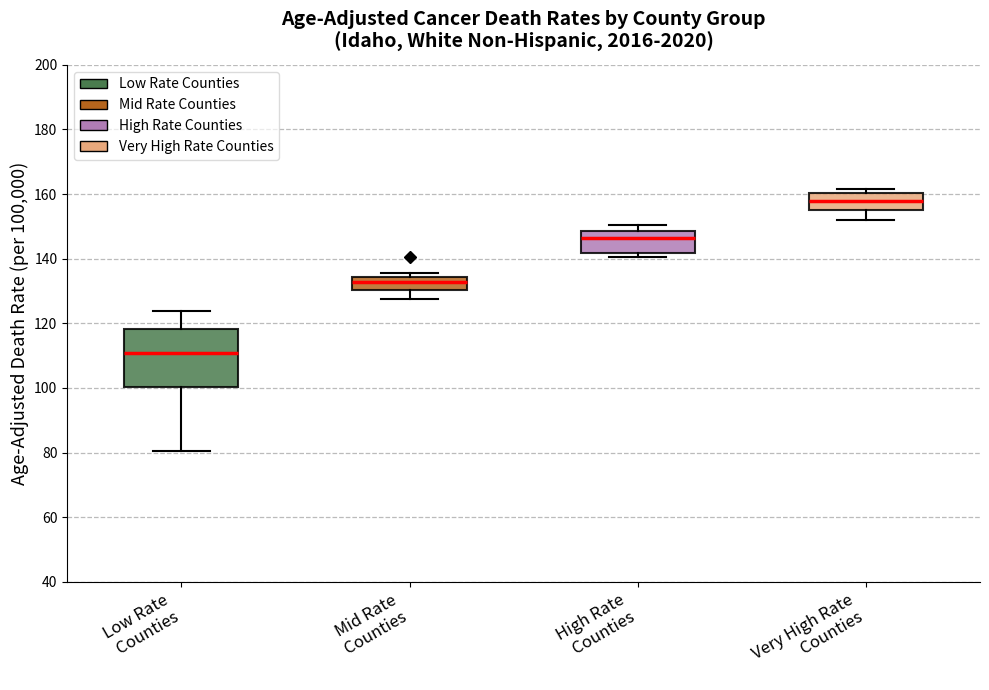

Comparing the boxes themselves (not the whiskers), which one is the tallest?

Low Rate Counties